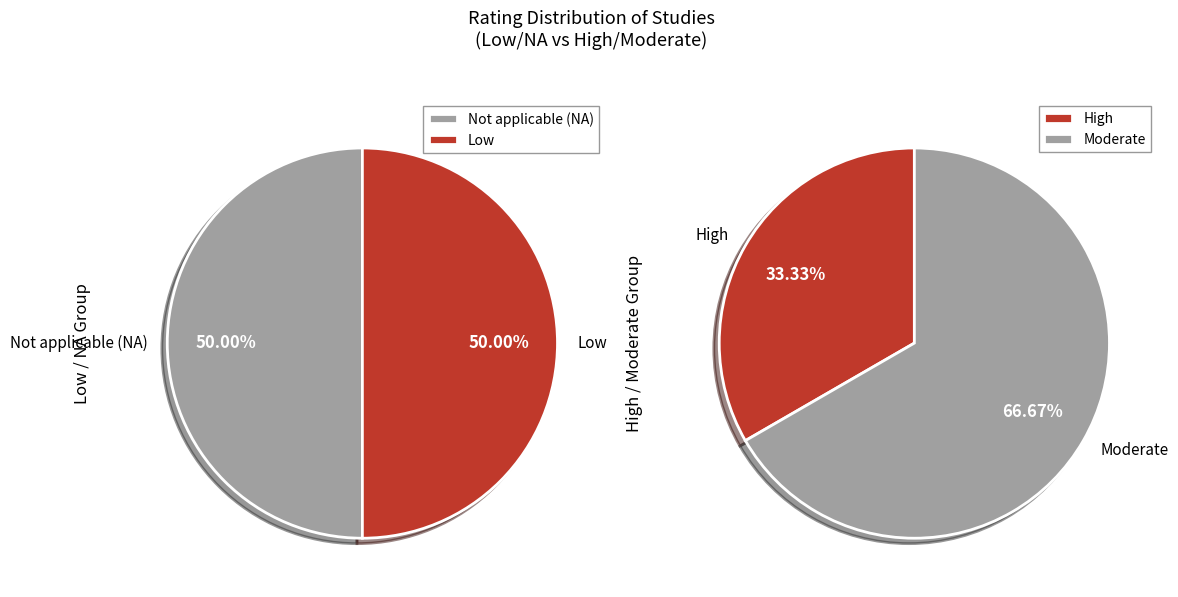

Which slice is the largest?

Moderate